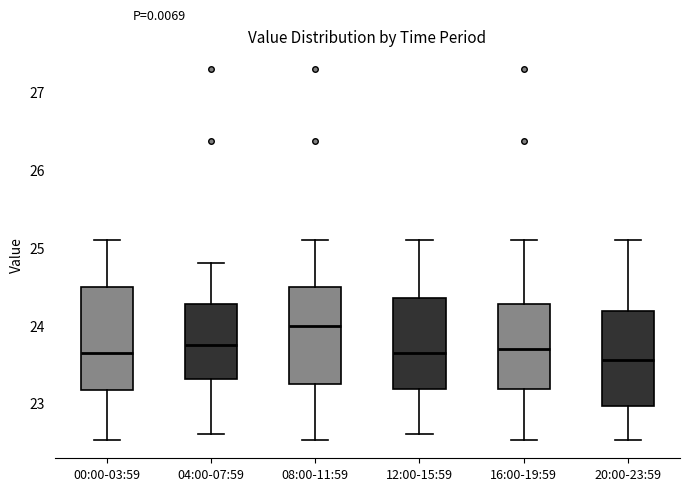

Reading left to right, transcribe this box plot: for each box, give where its median line is, the range the box spans, and where its two whiskers end, as read against the y-axis. The values are not printed on the chart, so give them approximately, as read against the axis.

00:00-03:59: median 23.7, box 23.2 to 24.5, whiskers 22.5 to 25.1
04:00-07:59: median 23.8, box 23.3 to 24.3, whiskers 22.6 to 24.8
08:00-11:59: median 24.0, box 23.2 to 24.5, whiskers 22.5 to 25.1
12:00-15:59: median 23.7, box 23.2 to 24.4, whiskers 22.6 to 25.1
16:00-19:59: median 23.7, box 23.2 to 24.3, whiskers 22.5 to 25.1
20:00-23:59: median 23.6, box 23.0 to 24.2, whiskers 22.5 to 25.1